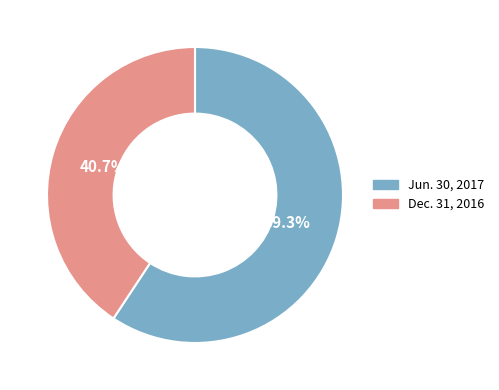

Do Dec. 31, 2016 and Jun. 30, 2017 together represent more than half of the pie?

Yes